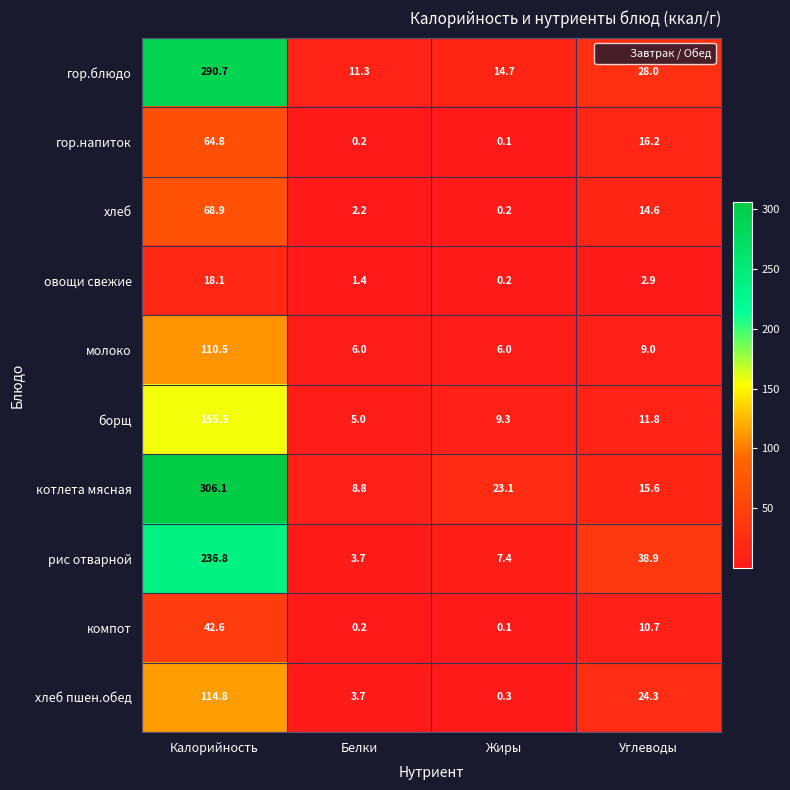

List the labels in order of рис отварной value, smallest first.

Белки, Жиры, Углеводы, Калорийность